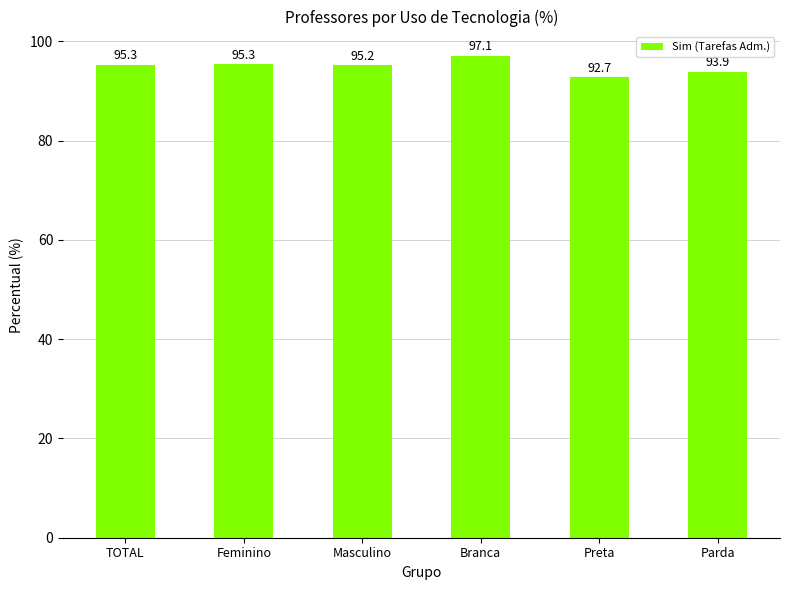

What is the difference between the values at Masculino and Feminino?

0.1